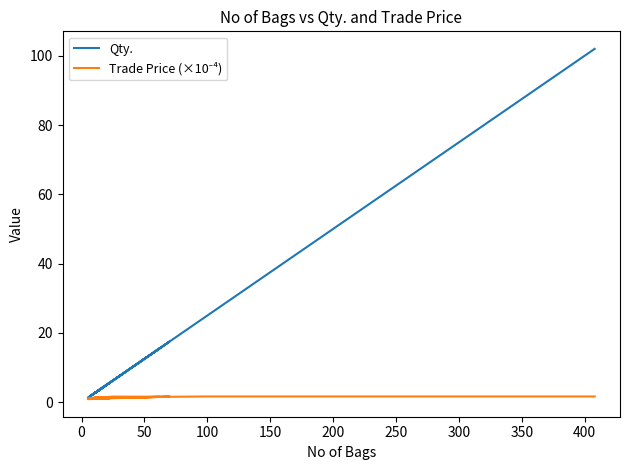

True or false: Qty. and Trade Price (×10⁻⁴) cross at least once.

False